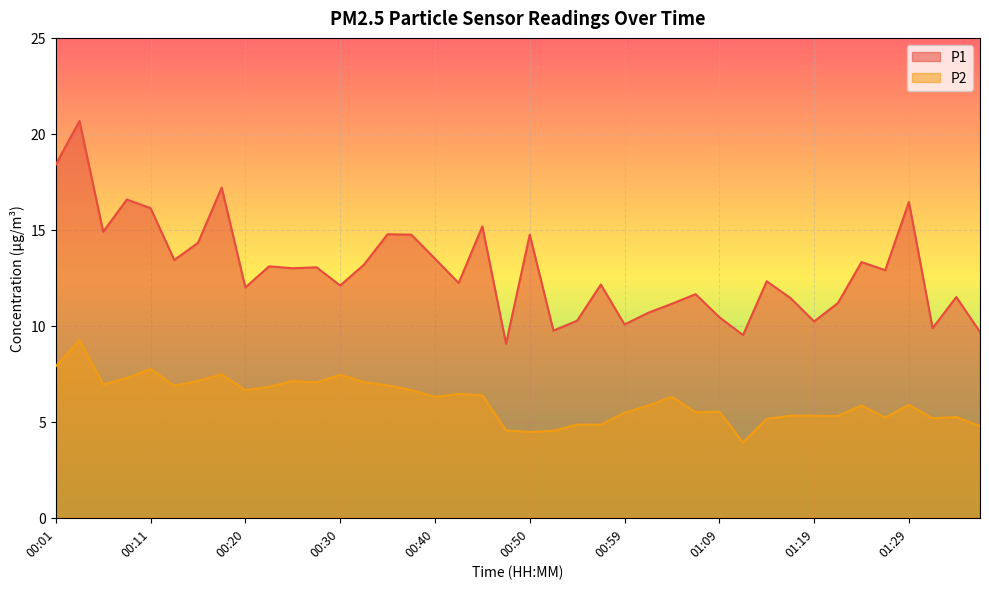

What is the average value of the P1 series?

12.9